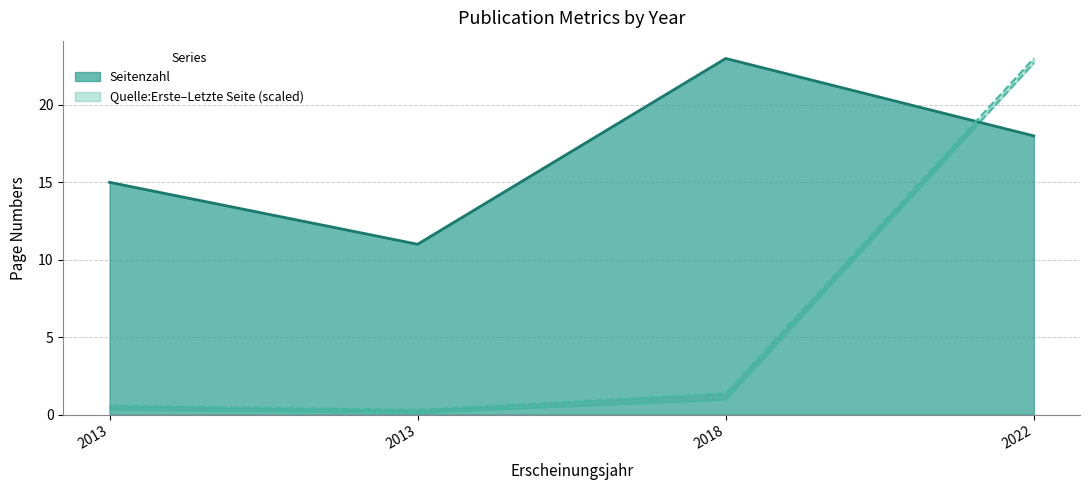

Is it true that Quelle:Erste Seite equals 0.2 at 2013?

False